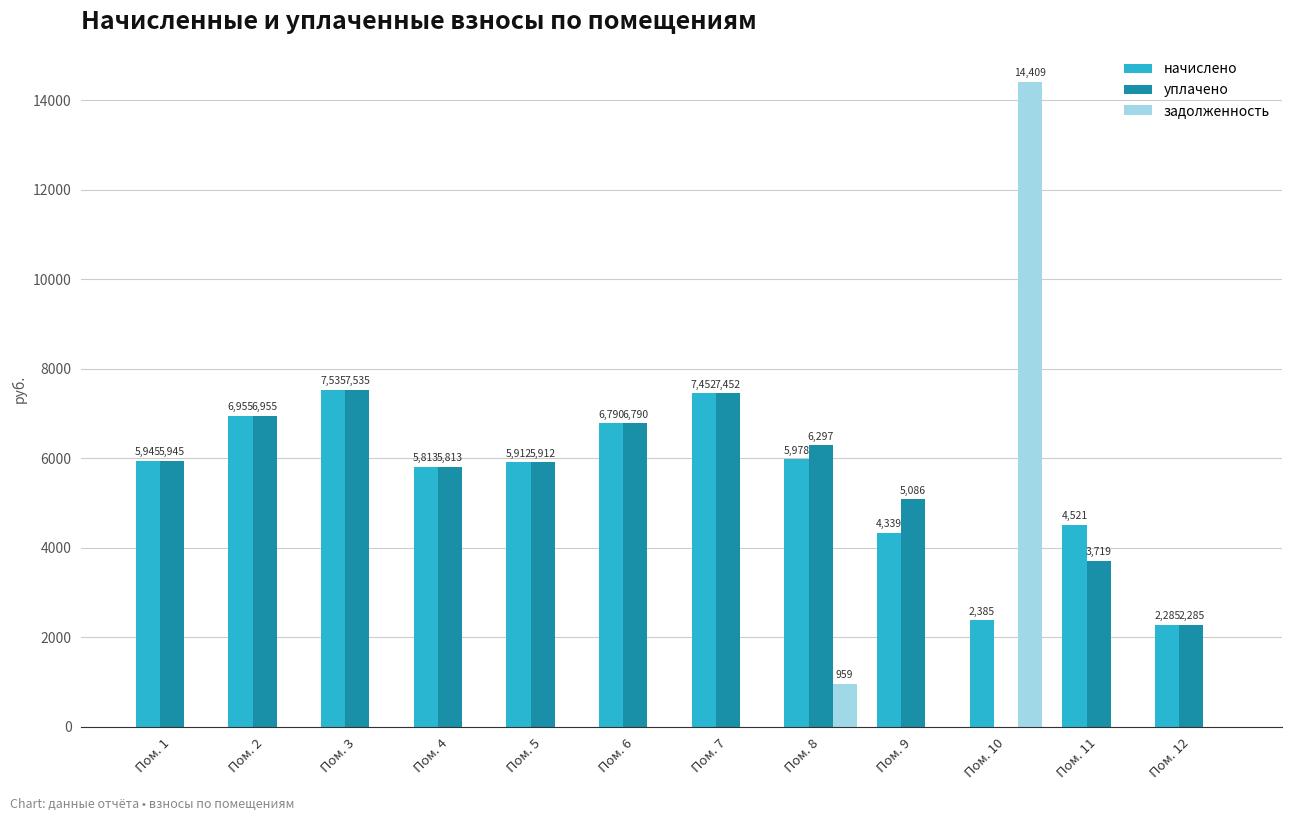

How many distinct data groups are displayed?

3